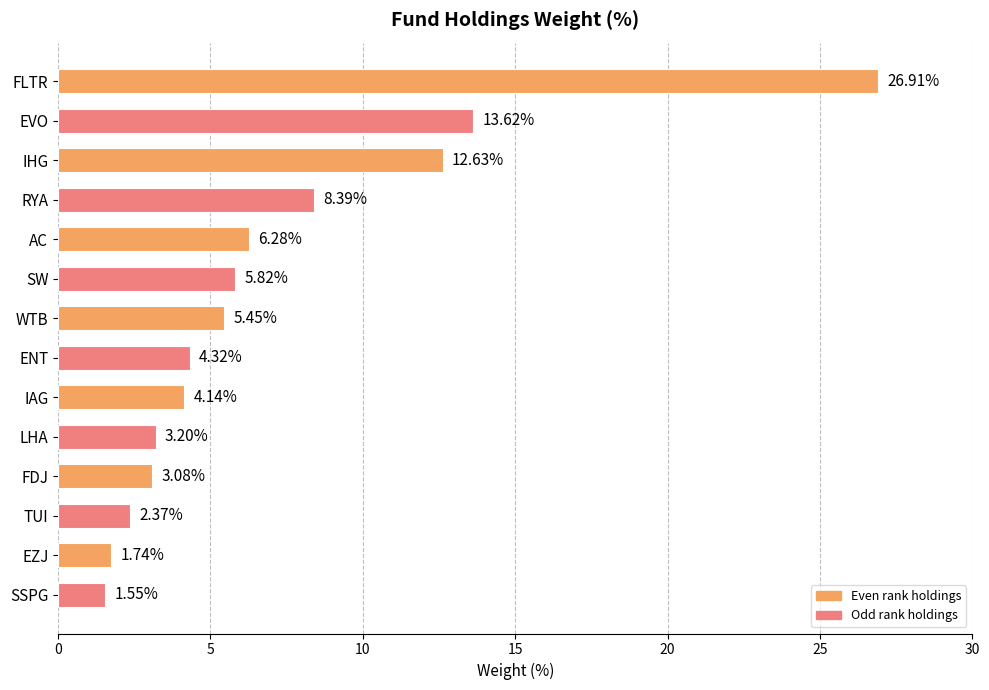

How many data points are less than 5?

7